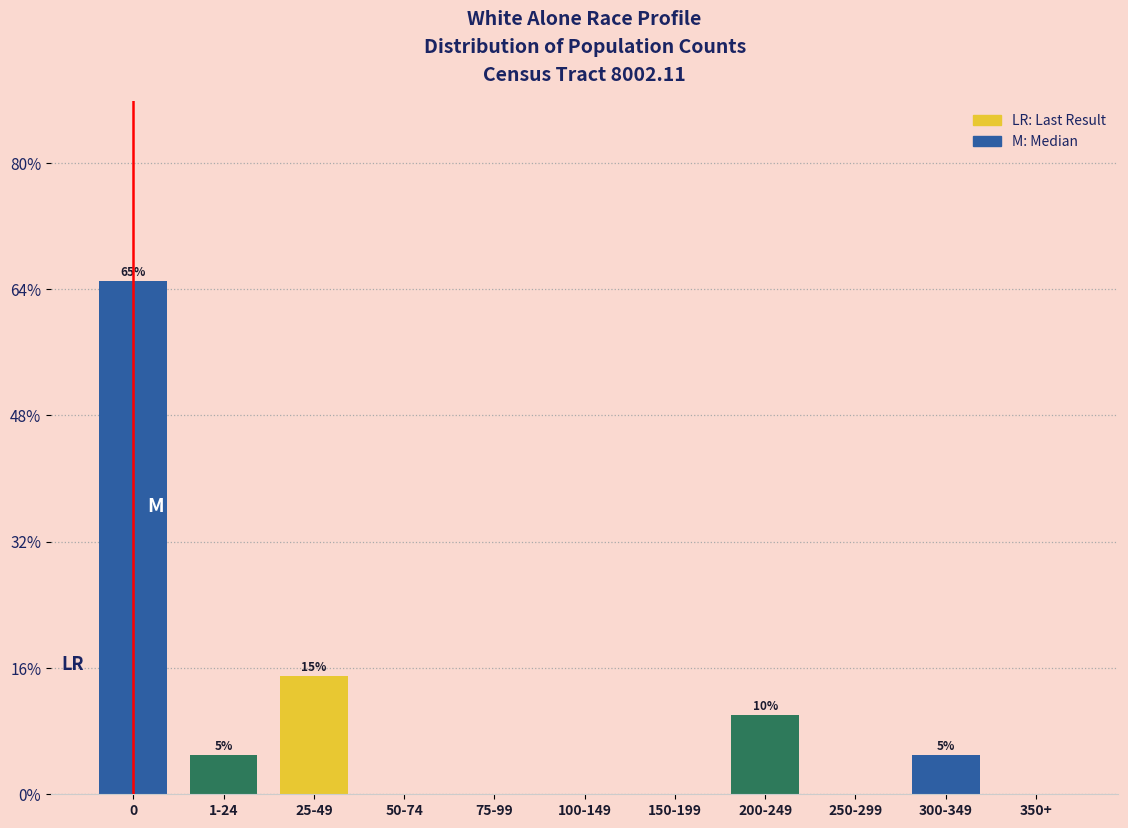

Reading left to right, transcribe all the data shown in this chart.

0=65	1-24=5	25-49=15	50-74=0	75-99=0	100-149=0	150-199=0	200-249=10	250-299=0	300-349=5	350+=0